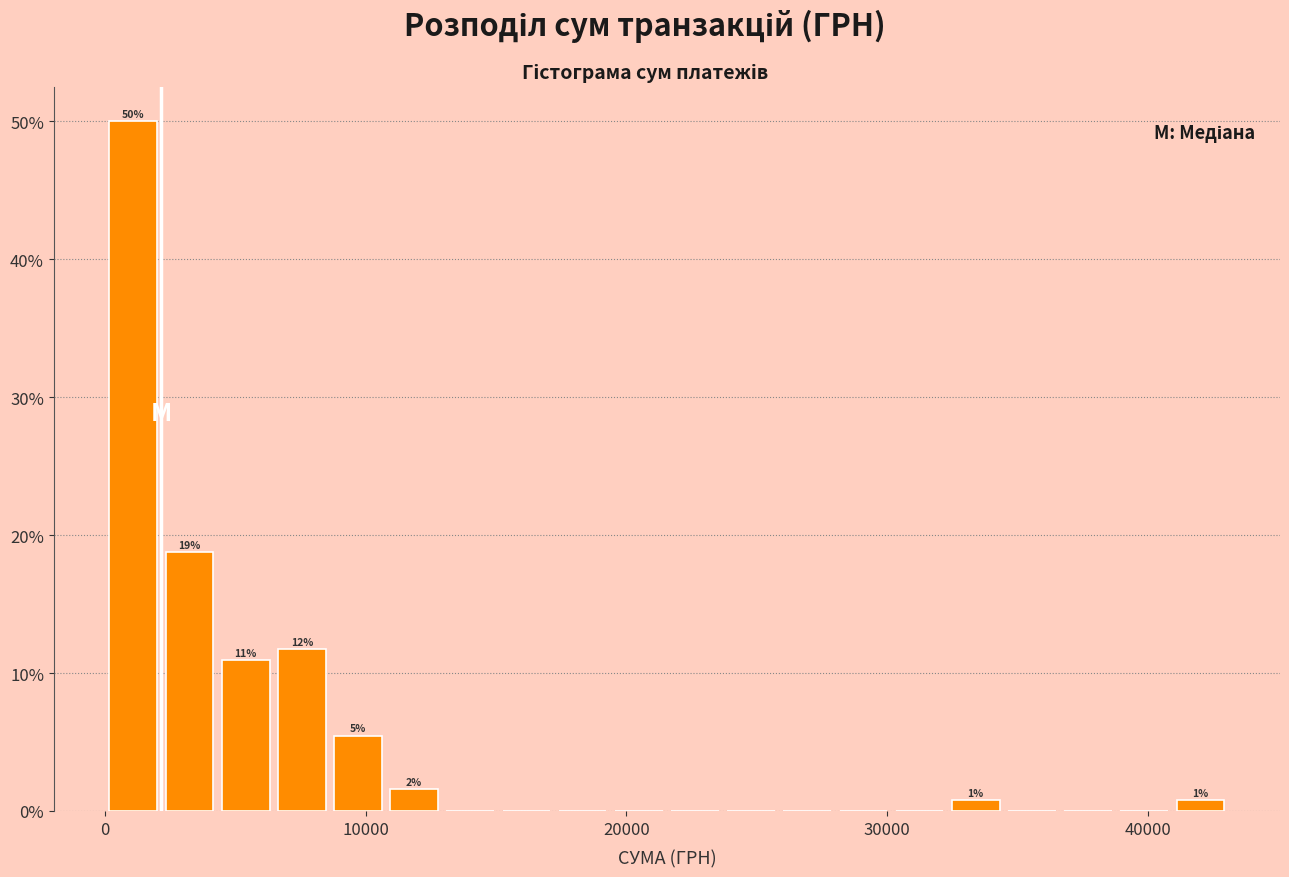

Around what value on the x-axis is the tallest bar? Give the approximate position of its centre, as read against the axis.

1000